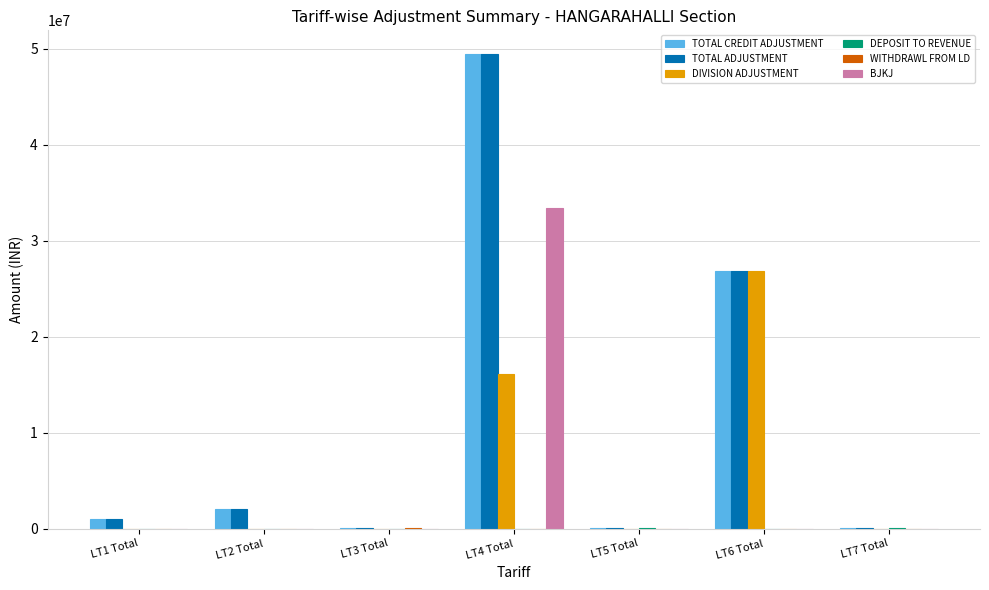

How many data points in TOTAL ADJUSTMENT are above 1018982?

4